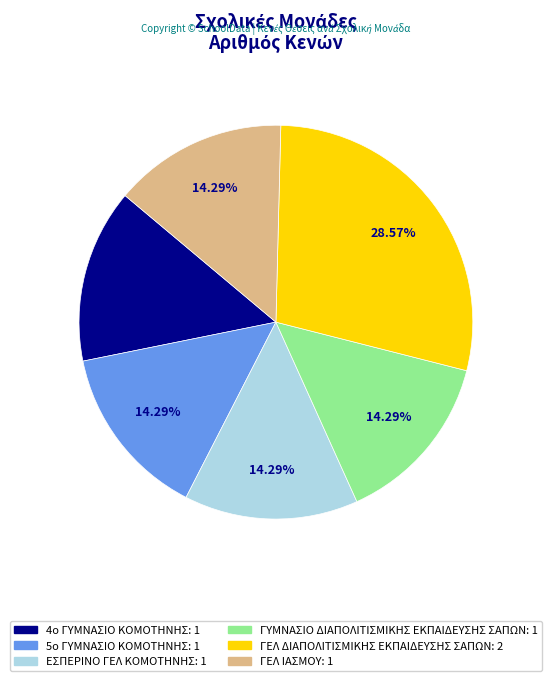

Does ΕΣΠΕΡΙΝΟ ΓΕΛ ΚΟΜΟΤΗΝΗΣ account for over 50% of the chart?

No